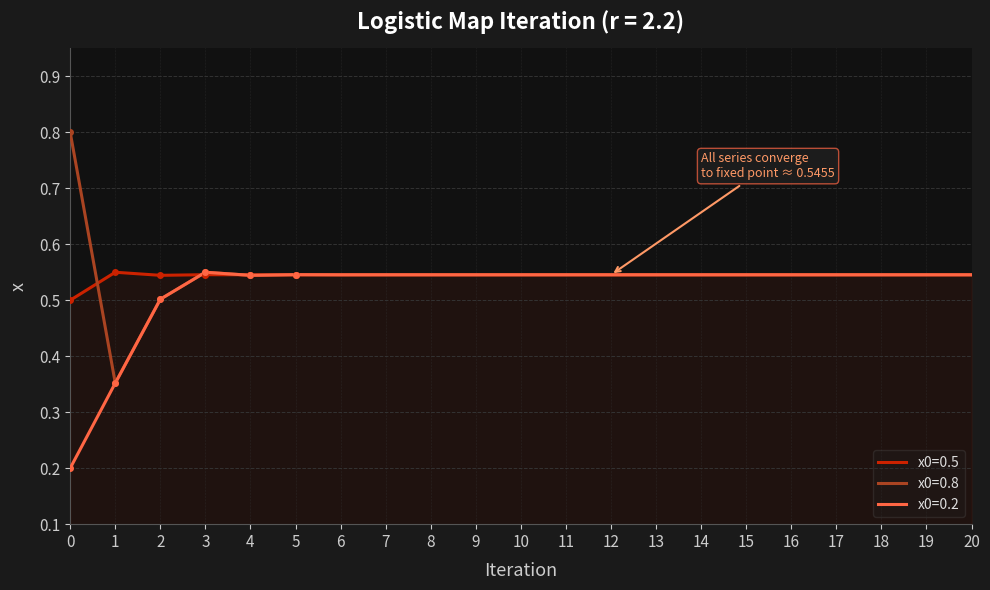

How many interior local peaks does the x0=0.5 series have?

10